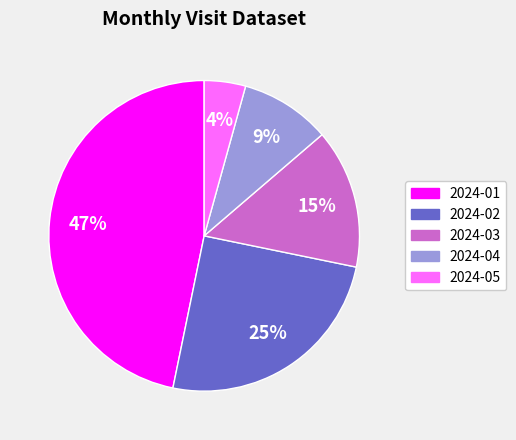

To the nearest percent, what is the combined percentage of 2024-05 and 2024-01?

51%